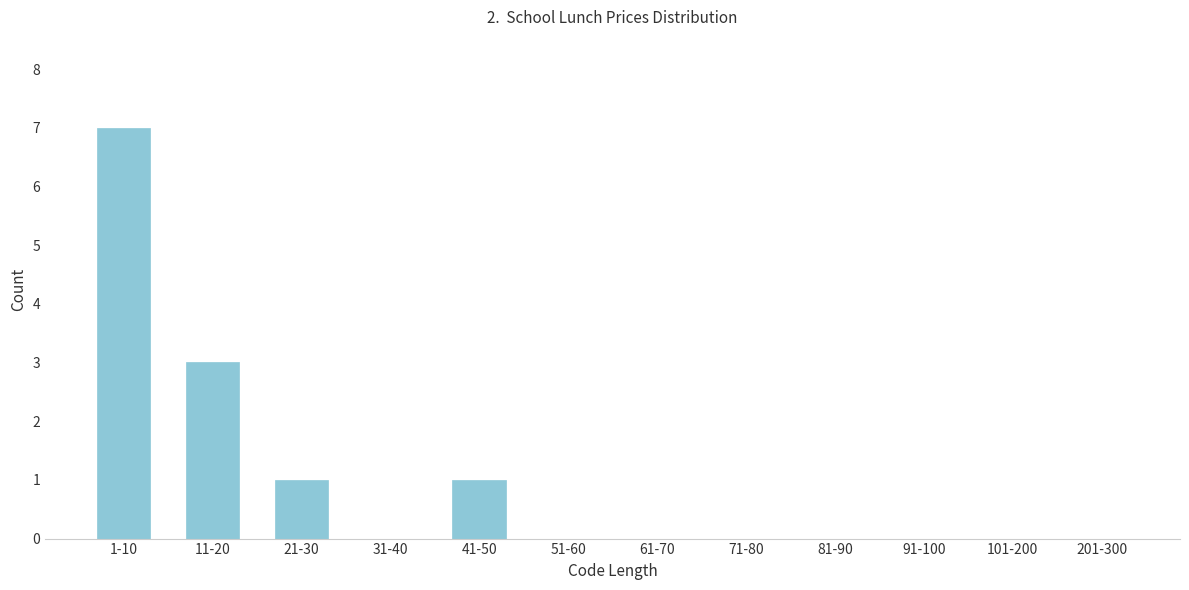

Reading left to right, what are all the values shown in this chart?

1-10=7	11-20=3	21-30=1	31-40=0	41-50=1	51-60=0	61-70=0	71-80=0	81-90=0	91-100=0	101-200=0	201-300=0